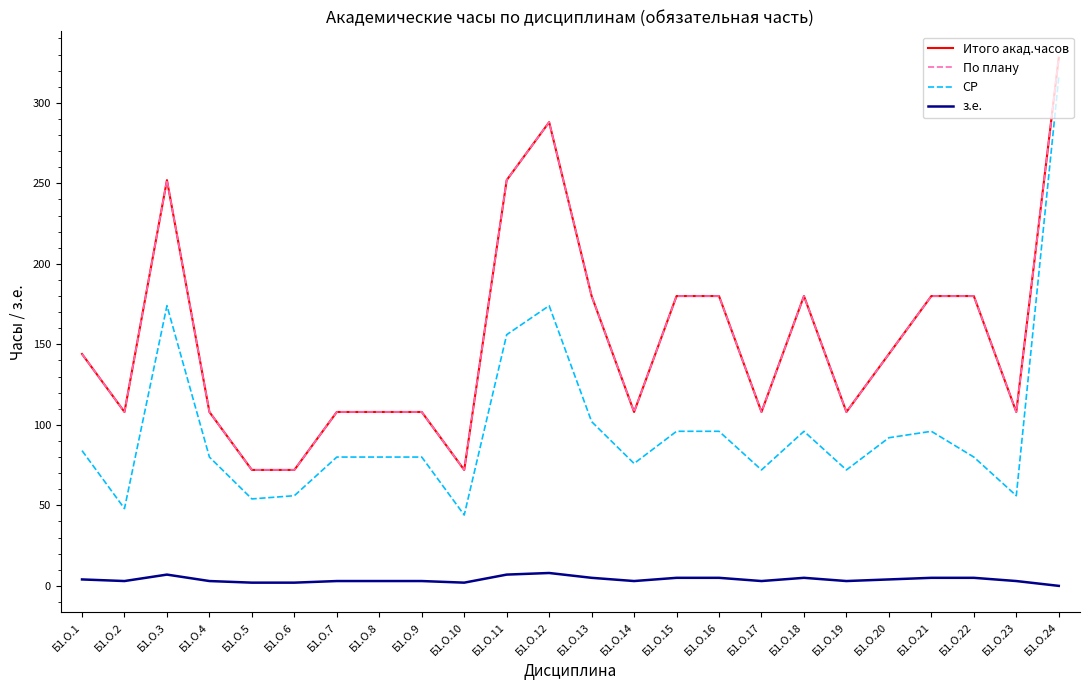

Reading right to left, transcribe all the data shown in this chart.

Итого акад.часов: Б1.О.24=328	Б1.О.23=108	Б1.О.22=180	Б1.О.21=180	Б1.О.20=144	Б1.О.19=108	Б1.О.18=180	Б1.О.17=108	Б1.О.16=180	Б1.О.15=180	Б1.О.14=108	Б1.О.13=180	Б1.О.12=288	Б1.О.11=252	Б1.О.10=72	Б1.О.9=108	Б1.О.8=108	Б1.О.7=108	Б1.О.6=72	Б1.О.5=72	Б1.О.4=108	Б1.О.3=252	Б1.О.2=108	Б1.О.1=144
По плану: Б1.О.24=328	Б1.О.23=108	Б1.О.22=180	Б1.О.21=180	Б1.О.20=144	Б1.О.19=108	Б1.О.18=180	Б1.О.17=108	Б1.О.16=180	Б1.О.15=180	Б1.О.14=108	Б1.О.13=180	Б1.О.12=288	Б1.О.11=252	Б1.О.10=72	Б1.О.9=108	Б1.О.8=108	Б1.О.7=108	Б1.О.6=72	Б1.О.5=72	Б1.О.4=108	Б1.О.3=252	Б1.О.2=108	Б1.О.1=144
СР: Б1.О.24=316	Б1.О.23=56	Б1.О.22=80	Б1.О.21=96	Б1.О.20=92	Б1.О.19=72	Б1.О.18=96	Б1.О.17=72	Б1.О.16=96	Б1.О.15=96	Б1.О.14=76	Б1.О.13=102	Б1.О.12=174	Б1.О.11=156	Б1.О.10=44	Б1.О.9=80	Б1.О.8=80	Б1.О.7=80	Б1.О.6=56	Б1.О.5=54	Б1.О.4=80	Б1.О.3=174	Б1.О.2=48	Б1.О.1=84
з.е.: Б1.О.24=0	Б1.О.23=3	Б1.О.22=5	Б1.О.21=5	Б1.О.20=4	Б1.О.19=3	Б1.О.18=5	Б1.О.17=3	Б1.О.16=5	Б1.О.15=5	Б1.О.14=3	Б1.О.13=5	Б1.О.12=8	Б1.О.11=7	Б1.О.10=2	Б1.О.9=3	Б1.О.8=3	Б1.О.7=3	Б1.О.6=2	Б1.О.5=2	Б1.О.4=3	Б1.О.3=7	Б1.О.2=3	Б1.О.1=4